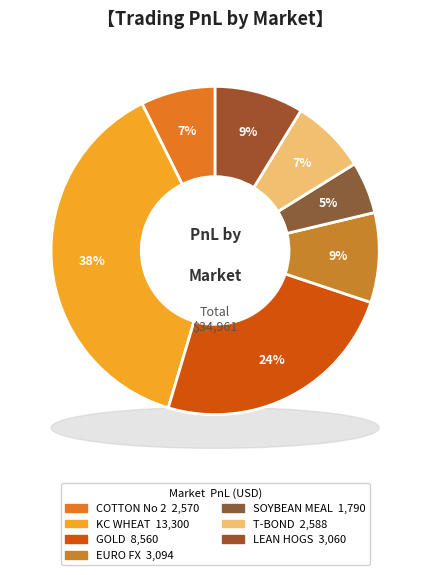

Is it true that EURO FX is 9% of the pie?

True